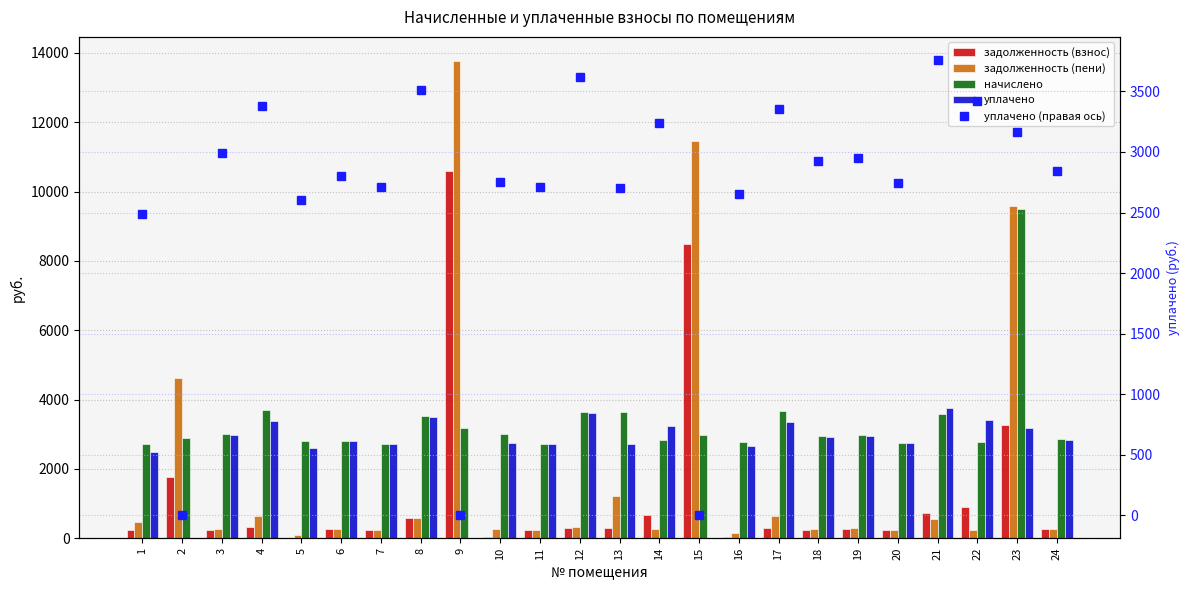

Is the value of задолженность (пени) at 13 greater than the value of начислено at 3?

No